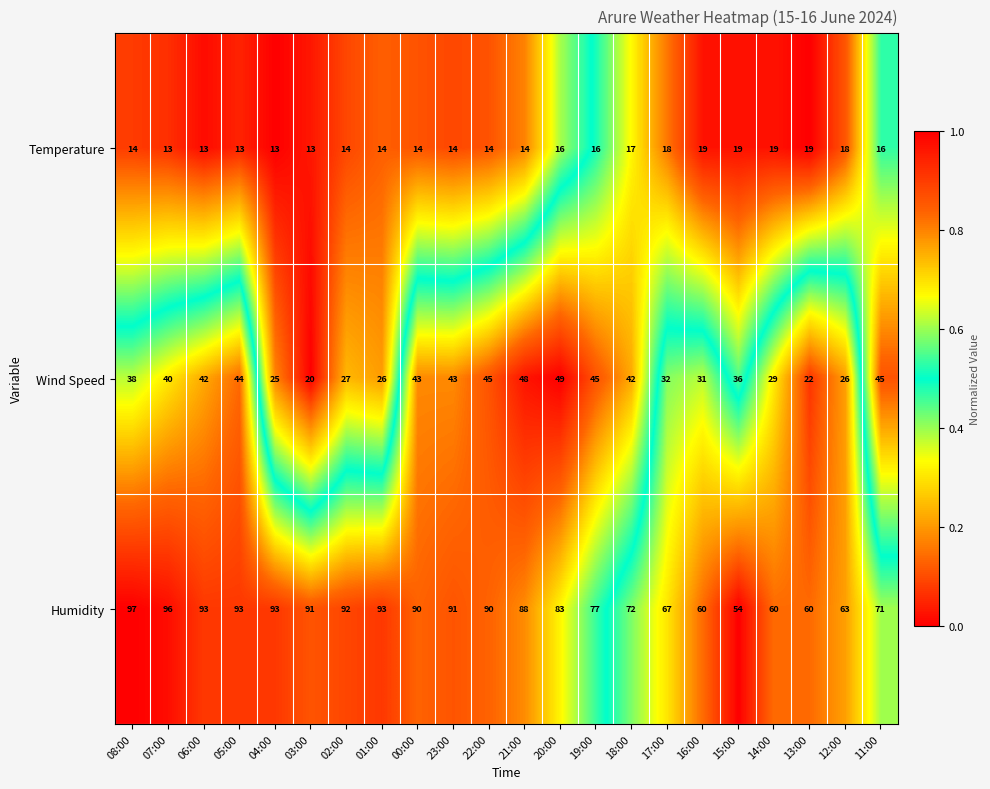

Which series has the widest spread of values?

Humidity